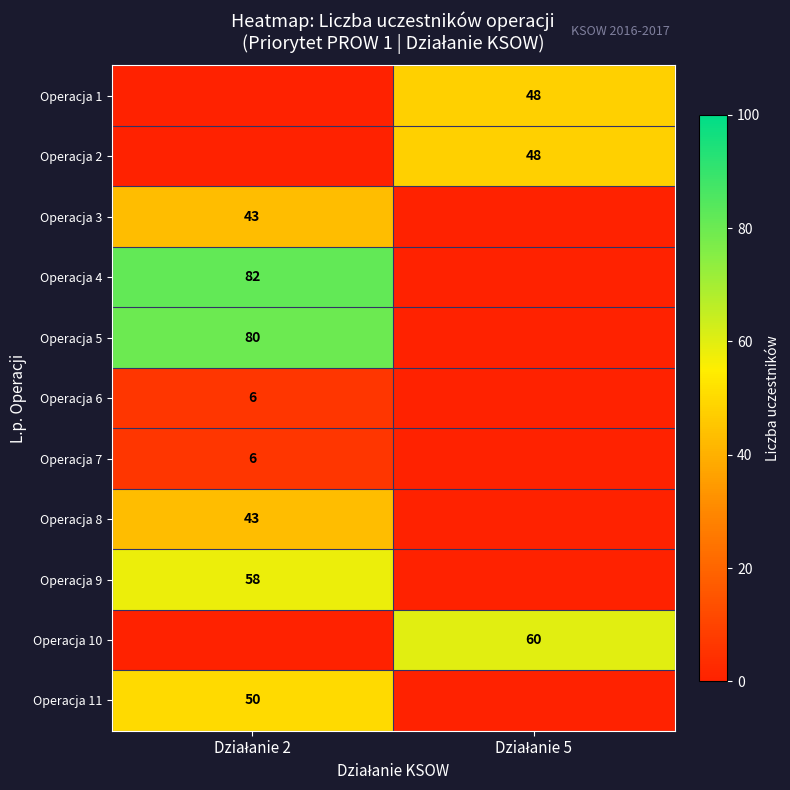

The Operacja 1 series shows -32 at Działanie 2. True or false?

False